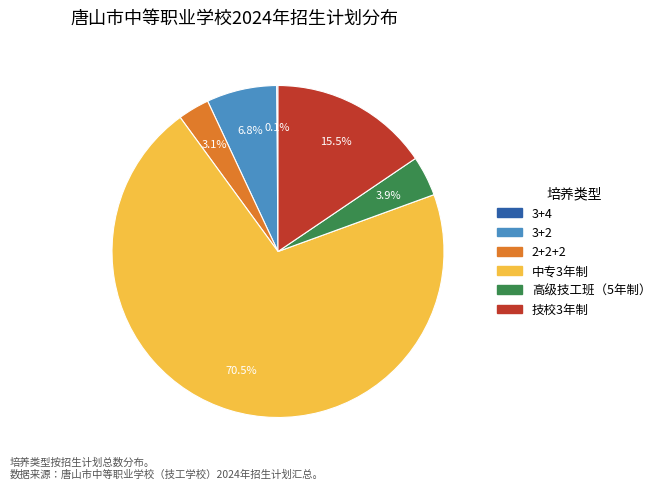

Between 高级技工班（5年制） and 3+2, which is larger?

3+2